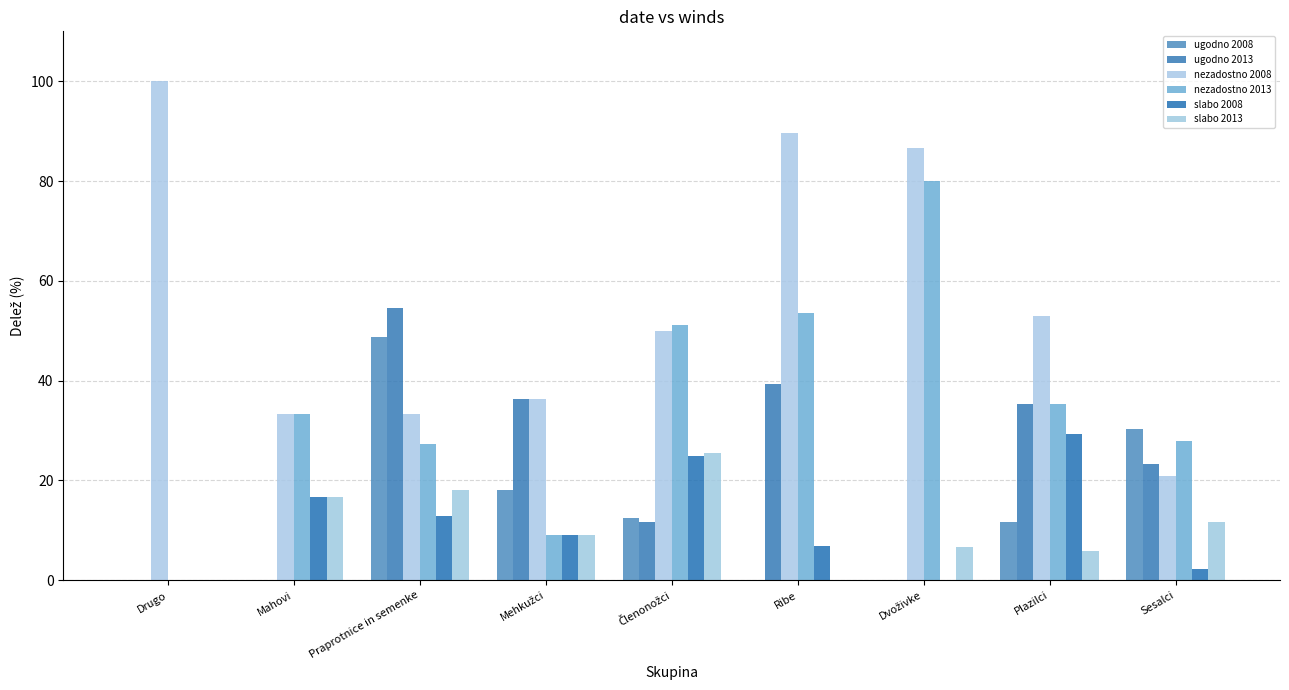

Reading left to right, what are all the values shown in this chart?

ugodno 2008: Drugo=0.0	Mahovi=0.0	Praprotnice in semenke=48.7	Mehkužci=18.2	Členonožci=12.5	Ribe=0.0	Dvoživke=0.0	Plazilci=11.8	Sesalci=30.2
ugodno 2013: Drugo=0.0	Mahovi=0.0	Praprotnice in semenke=54.5	Mehkužci=36.4	Členonožci=11.6	Ribe=39.3	Dvoživke=0.0	Plazilci=35.3	Sesalci=23.3
nezadostno 2008: Drugo=100.0	Mahovi=33.3	Praprotnice in semenke=33.3	Mehkužci=36.4	Členonožci=50.0	Ribe=89.7	Dvoživke=86.7	Plazilci=52.9	Sesalci=20.9
nezadostno 2013: Drugo=0.0	Mahovi=33.3	Praprotnice in semenke=27.3	Mehkužci=9.1	Členonožci=51.2	Ribe=53.6	Dvoživke=80.0	Plazilci=35.3	Sesalci=27.9
slabo 2008: Drugo=0.0	Mahovi=16.7	Praprotnice in semenke=12.8	Mehkužci=9.1	Členonožci=25.0	Ribe=6.9	Dvoživke=0.0	Plazilci=29.4	Sesalci=2.3
slabo 2013: Drugo=0.0	Mahovi=16.7	Praprotnice in semenke=18.2	Mehkužci=9.1	Členonožci=25.6	Ribe=0.0	Dvoživke=6.7	Plazilci=5.9	Sesalci=11.6